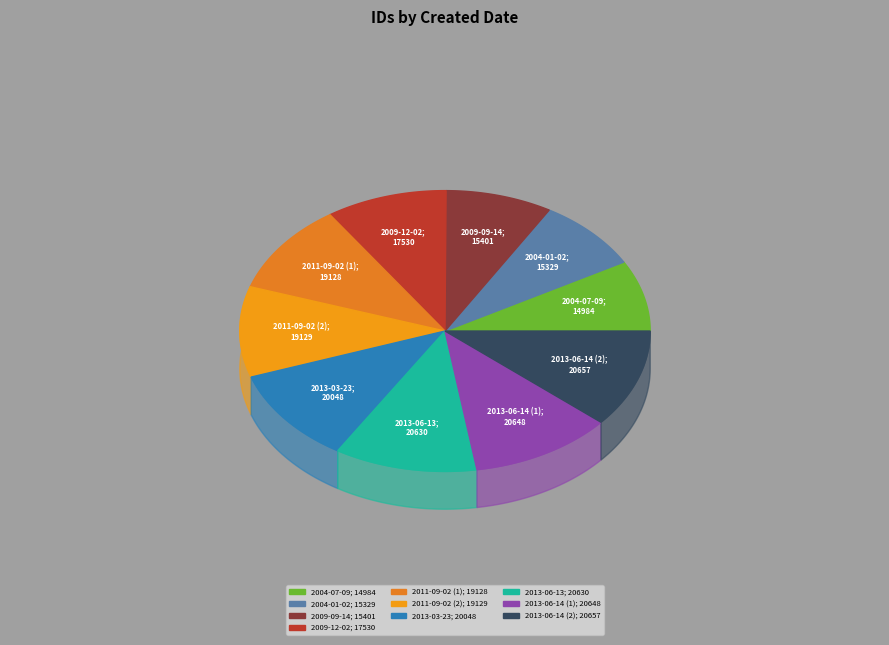

What is the ratio of the value at 2013-06-14 (2) to the value at 2009-09-14?

1.3